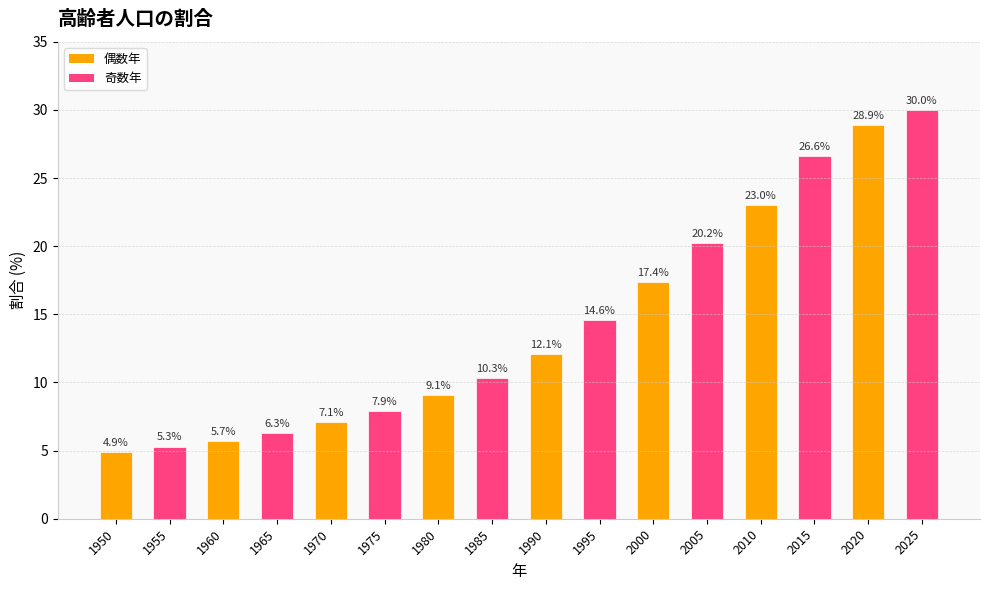

List the labels in order of value, largest first.

2025, 2020, 2015, 2010, 2005, 2000, 1995, 1990, 1985, 1980, 1975, 1970, 1965, 1960, 1955, 1950